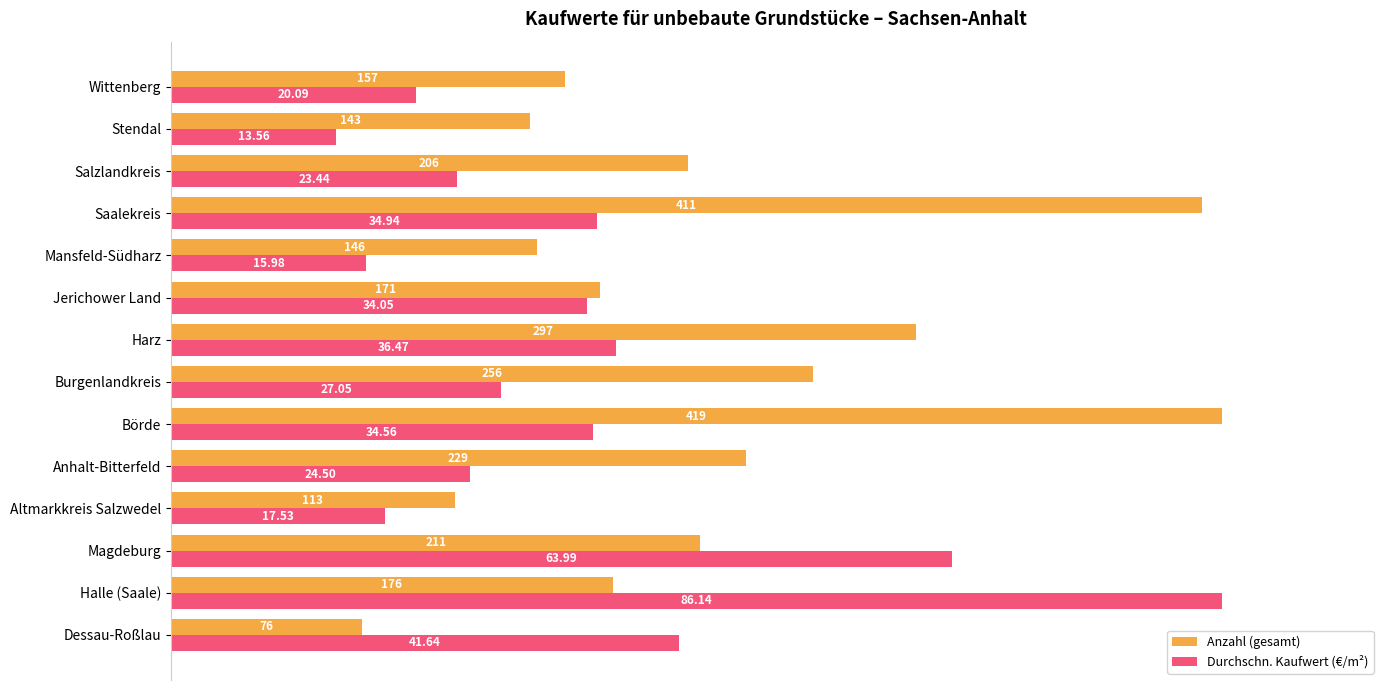

Rank the series by their maximum value, from lowest to highest.

Anzahl (gesamt), Durchschn. Kaufwert (€/m²)